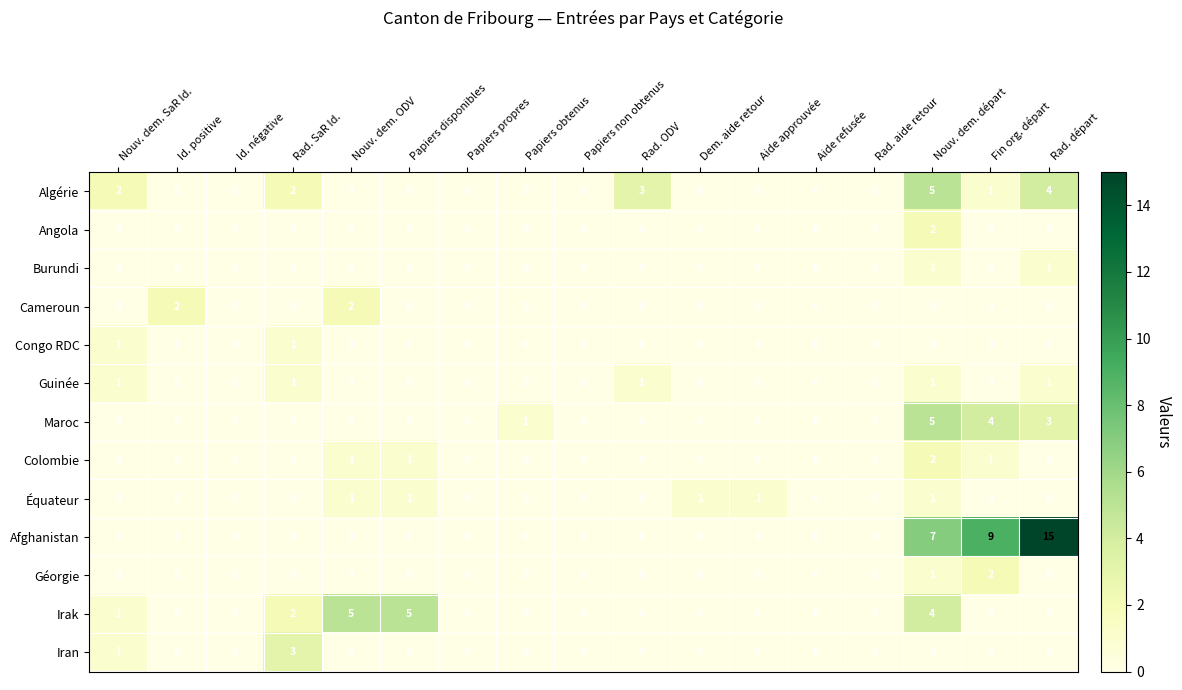

Which category has the highest value in the Géorgie series?

Fin org. départ